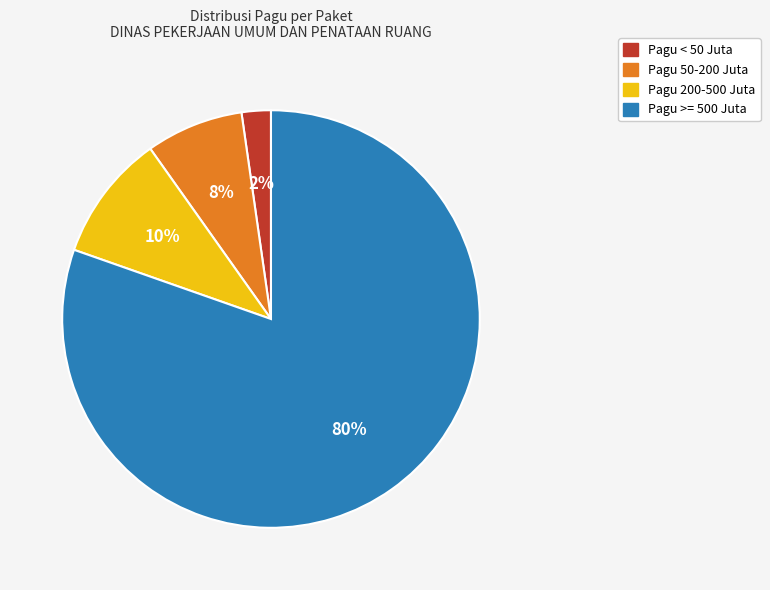

How many slices are in this pie chart?

4